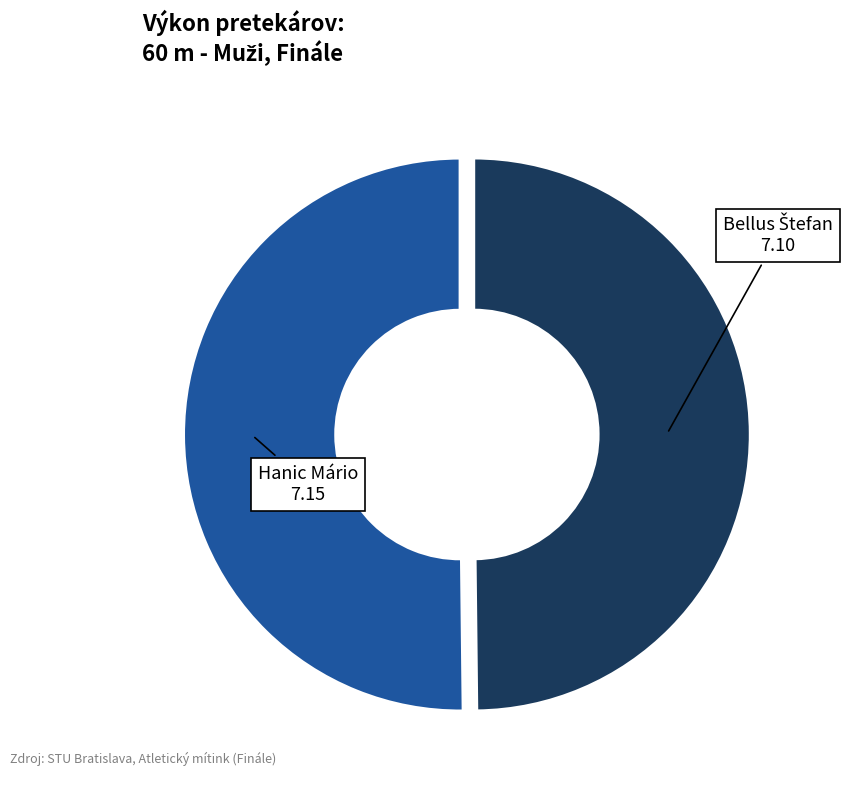

True or false: Hanic Mário accounts for 37% of the total.

False